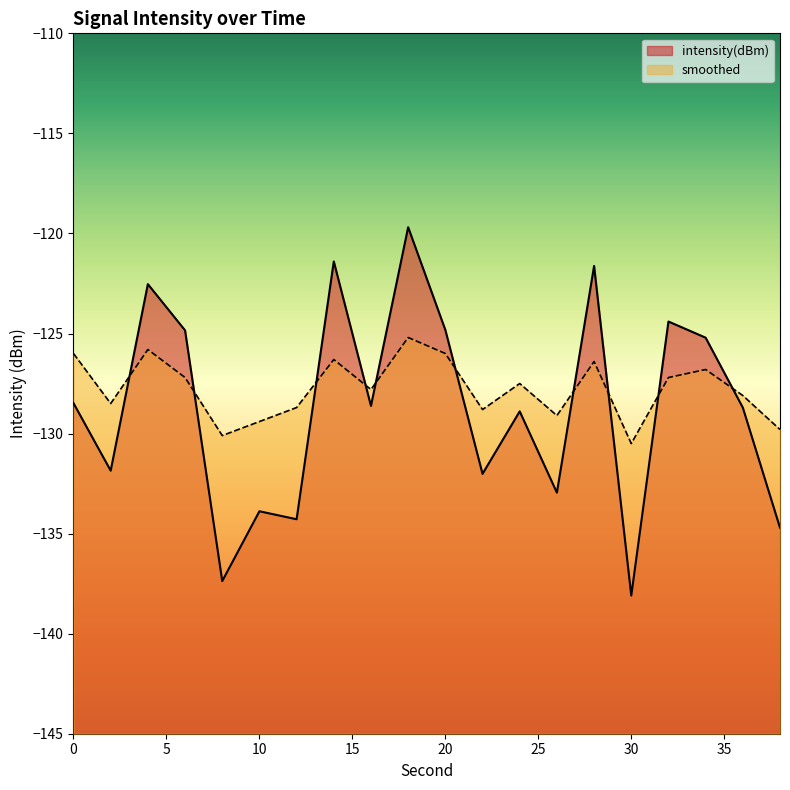

Where do intensity(dBm) and smoothed first cross each other?

2 and 4